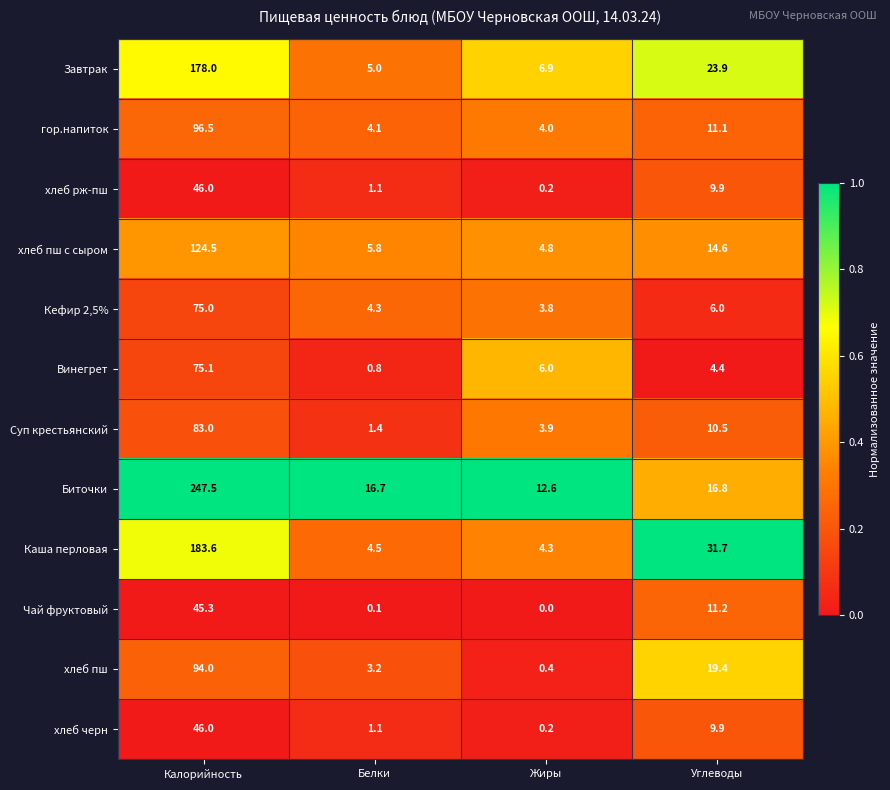

The хлеб черн series shows 1.1 at Белки. True or false?

True